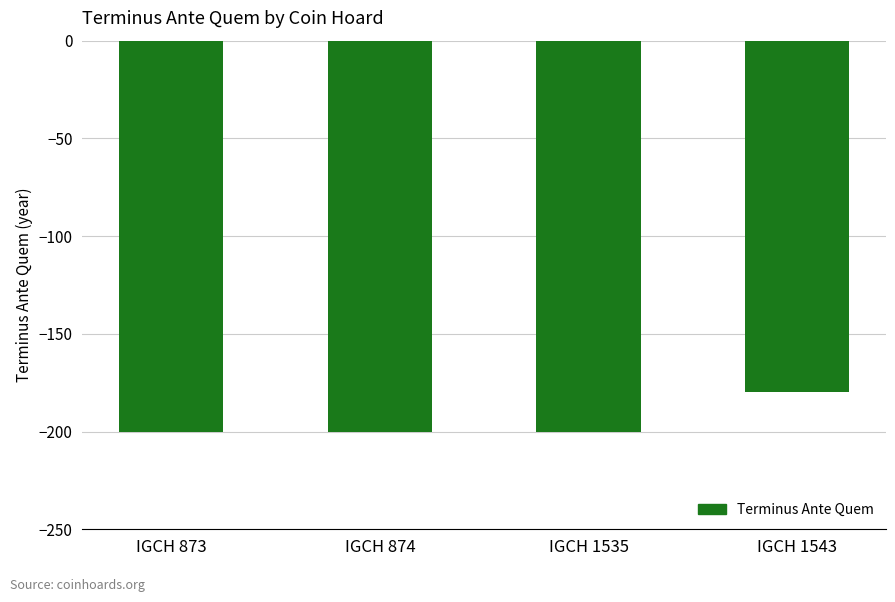

Reading left to right, transcribe all the data shown in this chart.

IGCH 873=-200	IGCH 874=-200	IGCH 1535=-200	IGCH 1543=-180